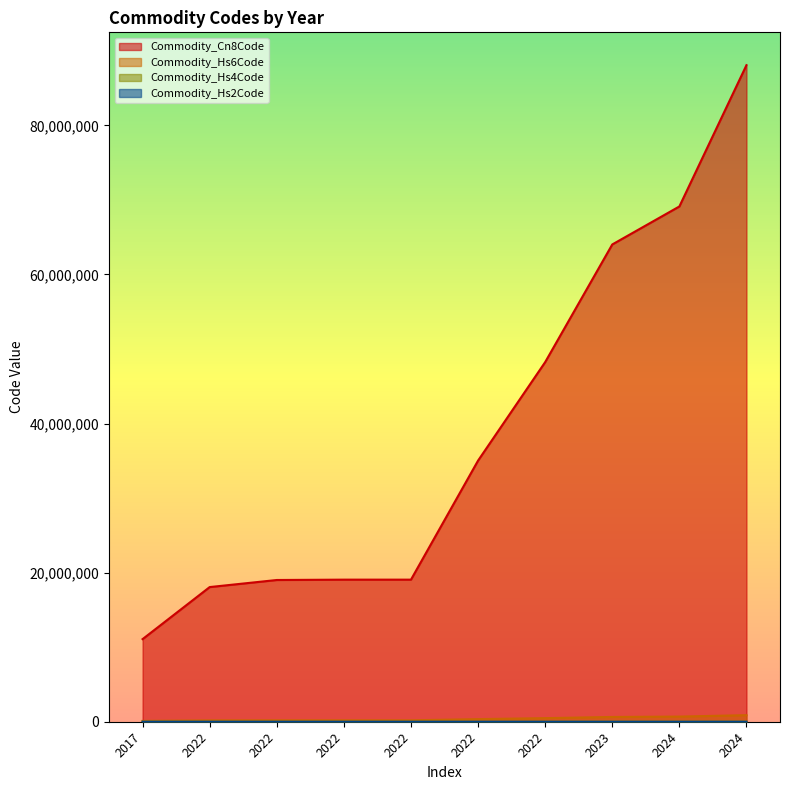

List the series in order of their peak value, lowest first.

Commodity_Hs2Code, Commodity_Hs4Code, Commodity_Hs6Code, Commodity_Cn8Code